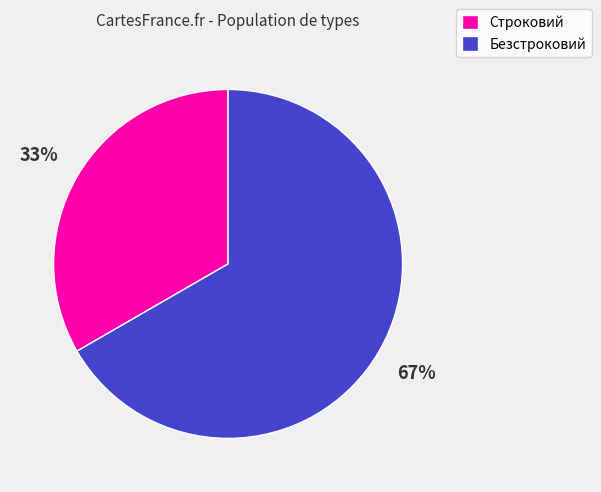

Which has a higher value, Безстроковий or Строковий?

Безстроковий